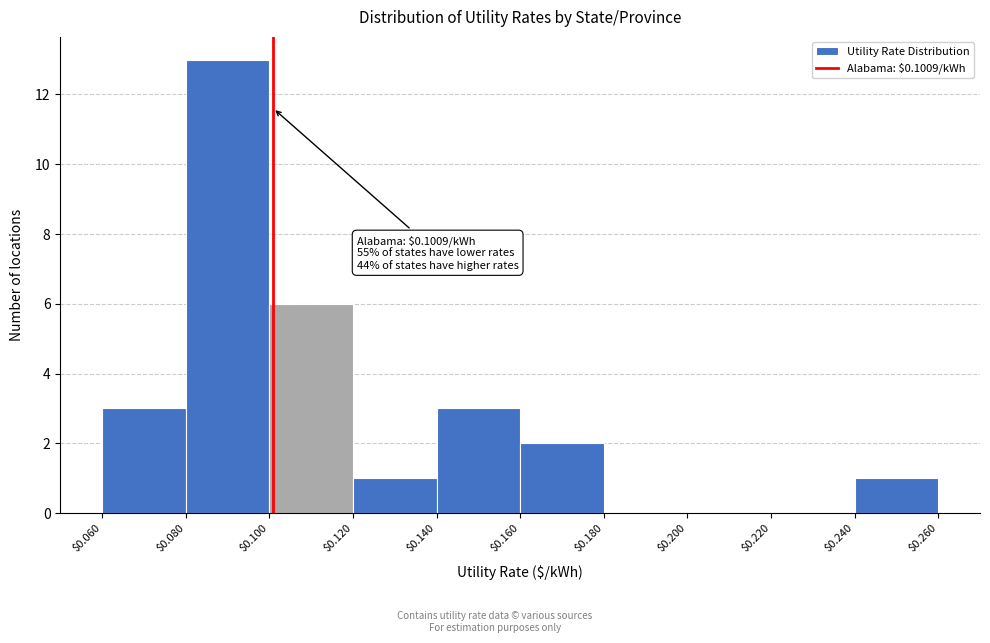

Over which range of the x-axis is the bar tallest?

$0.080 to $0.100